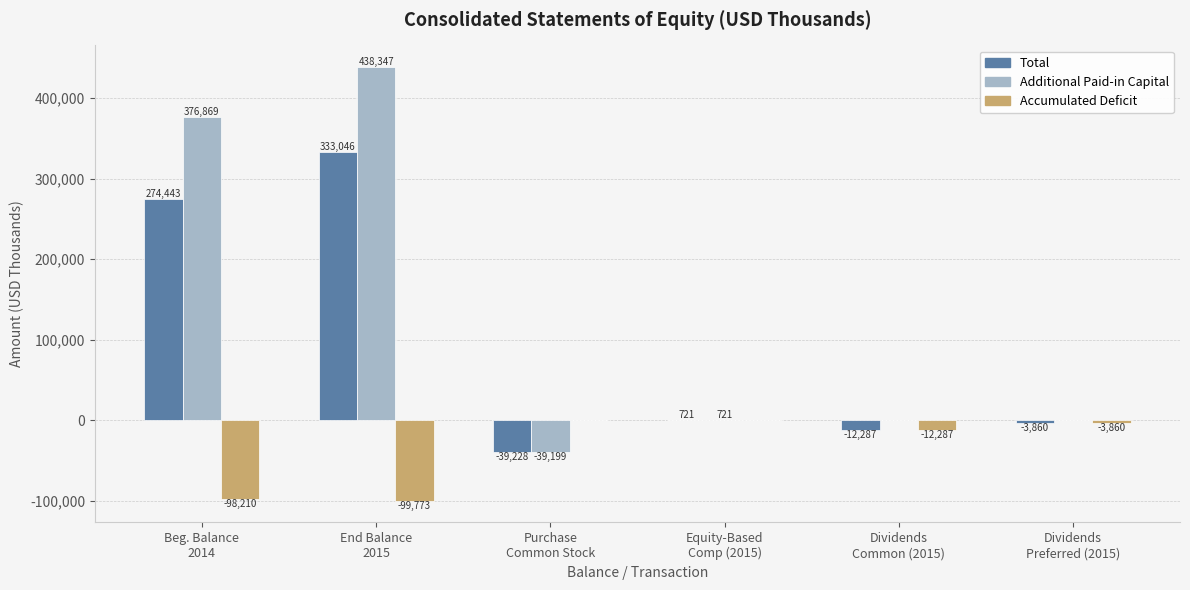

Reading left to right, transcribe all the data shown in this chart.

Total: Beg. Balance
2014=274443	End Balance
2015=333046	Purchase
Common Stock=-39228	Equity-Based
Comp (2015)=721	Dividends
Common (2015)=-12287	Dividends
Preferred (2015)=-3860
Additional Paid-in Capital: Beg. Balance
2014=376869	End Balance
2015=438347	Purchase
Common Stock=-39199	Equity-Based
Comp (2015)=721	Dividends
Common (2015)=0	Dividends
Preferred (2015)=0
Accumulated Deficit: Beg. Balance
2014=-98210	End Balance
2015=-99773	Purchase
Common Stock=0	Equity-Based
Comp (2015)=0	Dividends
Common (2015)=-12287	Dividends
Preferred (2015)=-3860